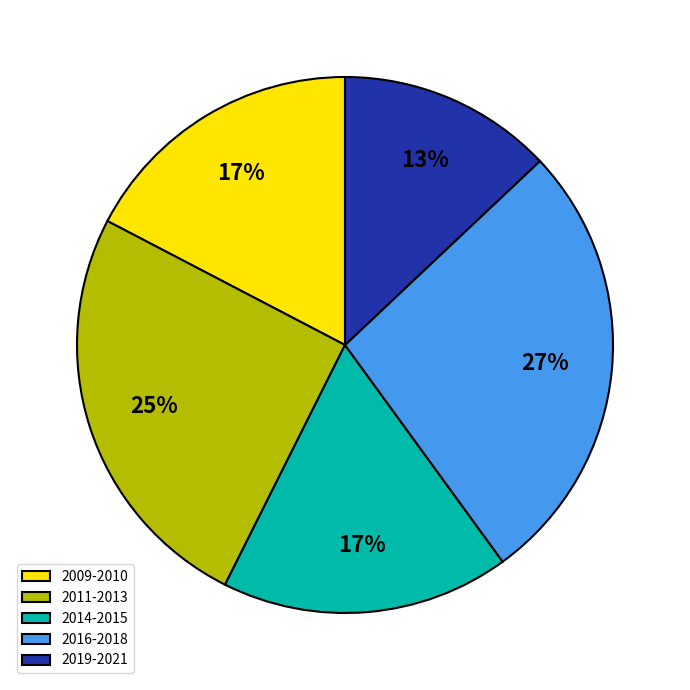

Which category has the smallest portion of the pie?

2019-2021